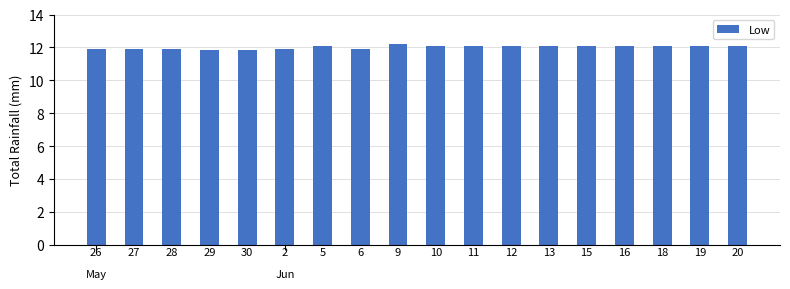

What is the label of the 12th bar from the right?

5